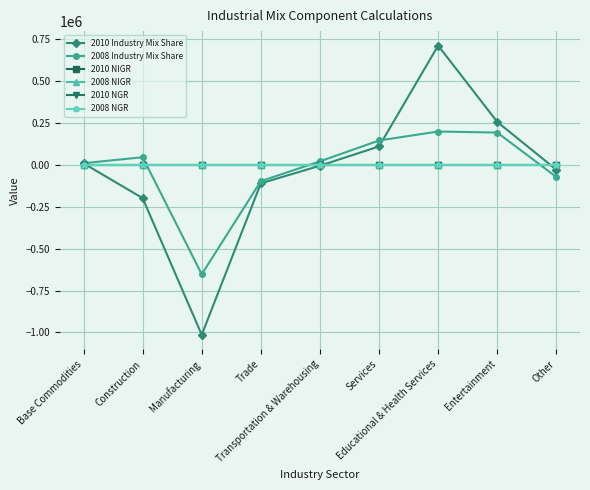

True or false: 2010 NIGR has more than 0 points higher than both neighbors.

True